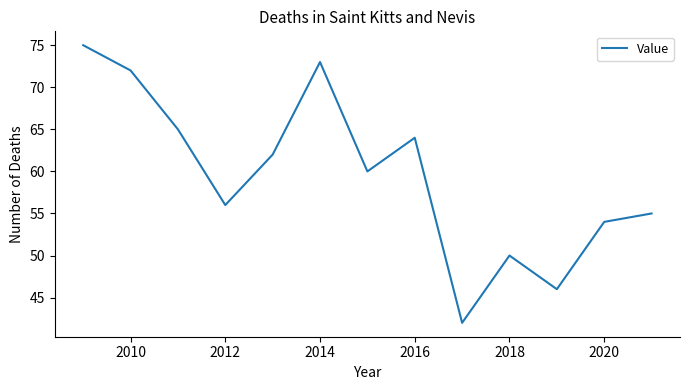

How many values are below 60?

6